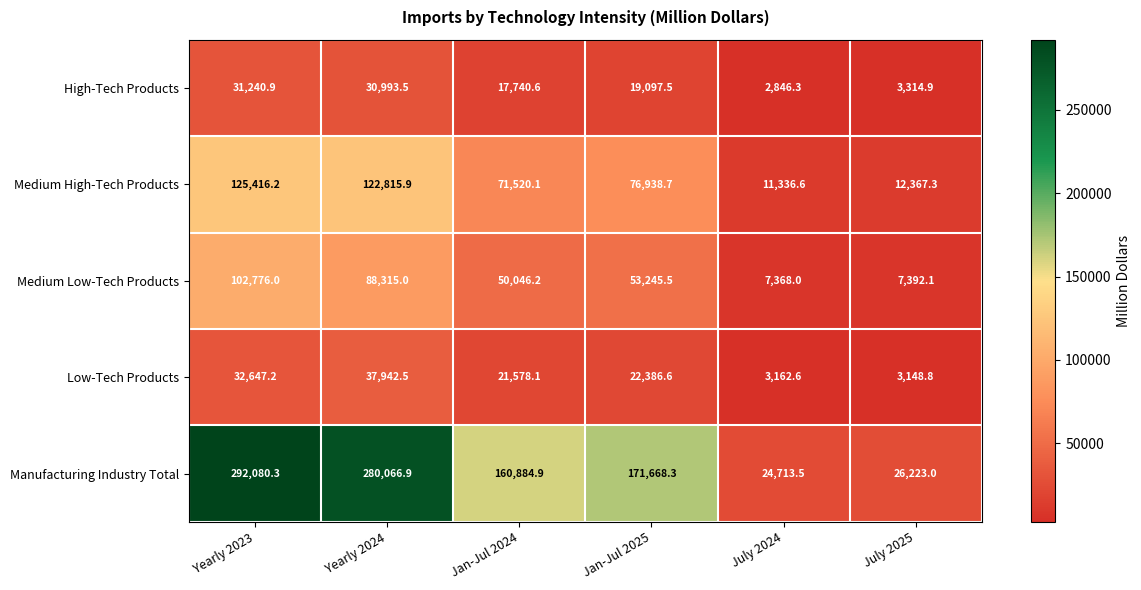

Reading left to right, list all the values displayed in this chart.

High-Tech Products: 31240.9	30993.5	17740.6	19097.5	2846.3	3314.9
Medium High-Tech Products: 125416.2	122815.9	71520.1	76938.7	11336.6	12367.3
Medium Low-Tech Products: 102776.0	88315.0	50046.2	53245.5	7368.0	7392.1
Low-Tech Products: 32647.2	37942.5	21578.1	22386.6	3162.6	3148.8
Manufacturing Industry Total: 292080.3	280066.9	160884.9	171668.3	24713.5	26223.0